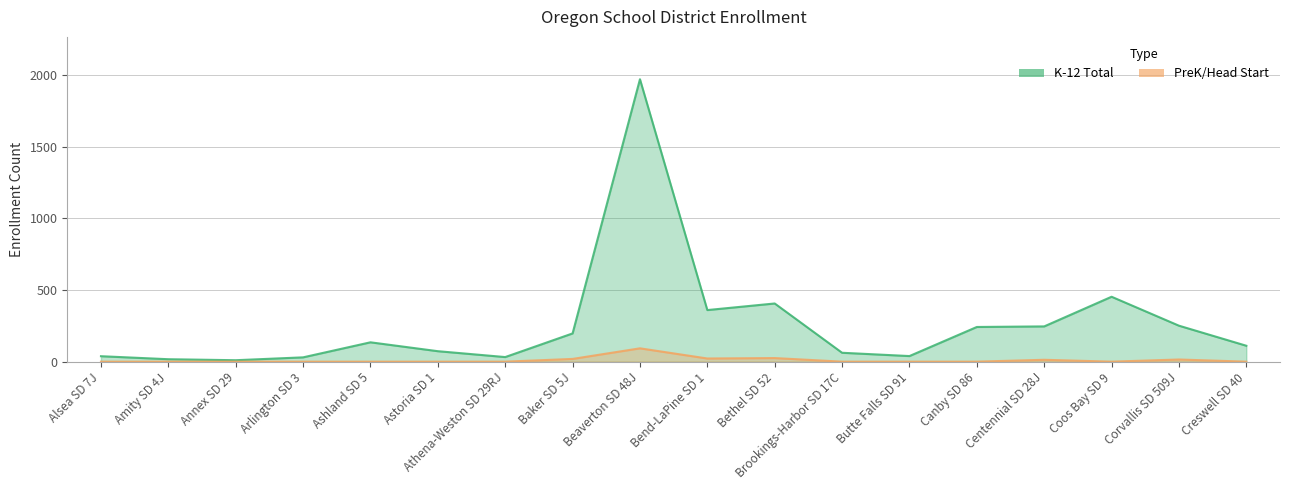

Does the chart display data point markers on the line(s)?

No